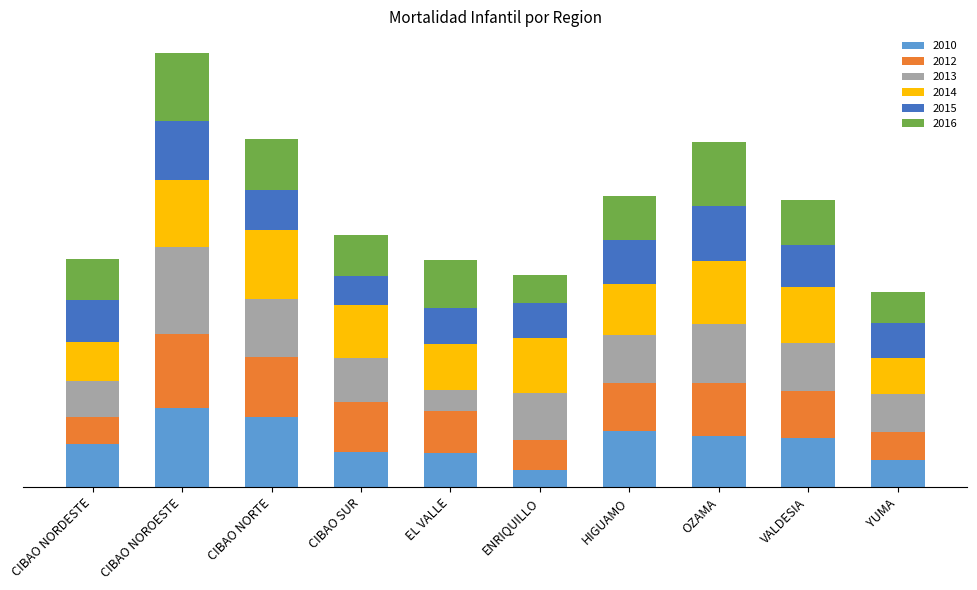

At which category is the sum across all series the highest?

CIBAO NOROESTE